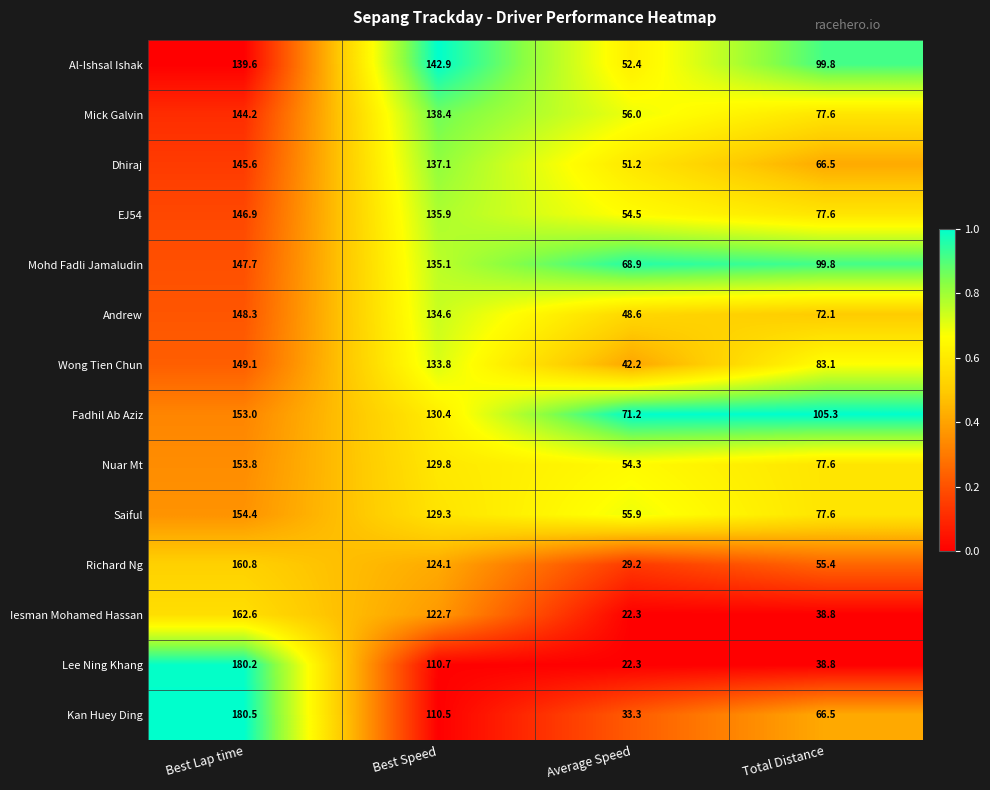

What is the average value of the Al-Ishsal Ishak series?

108.7